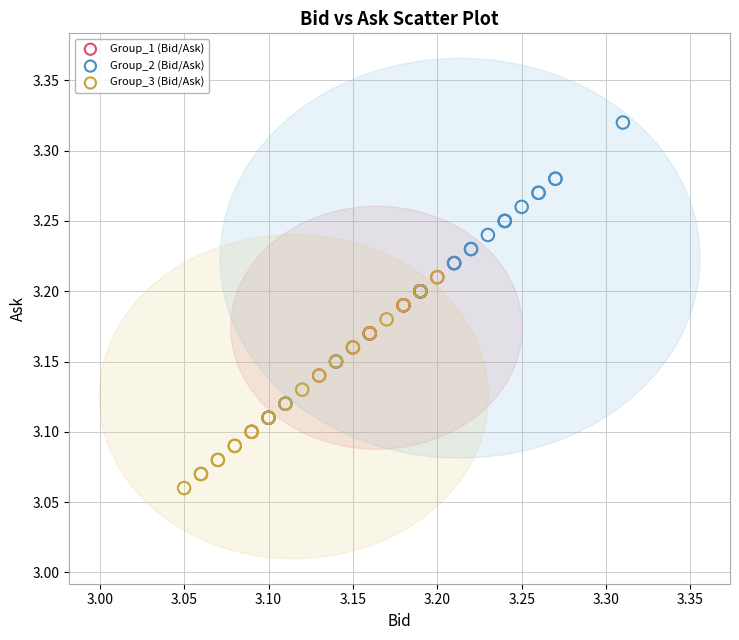

Which series contains the highest Y value?

Group_2 (Bid/Ask)